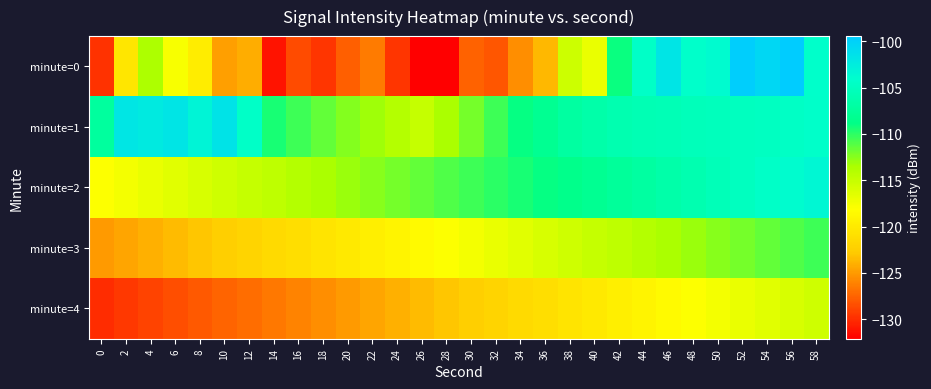

List the series in order of their peak value, highest first.

minute=0, minute=1, minute=2, minute=3, minute=4